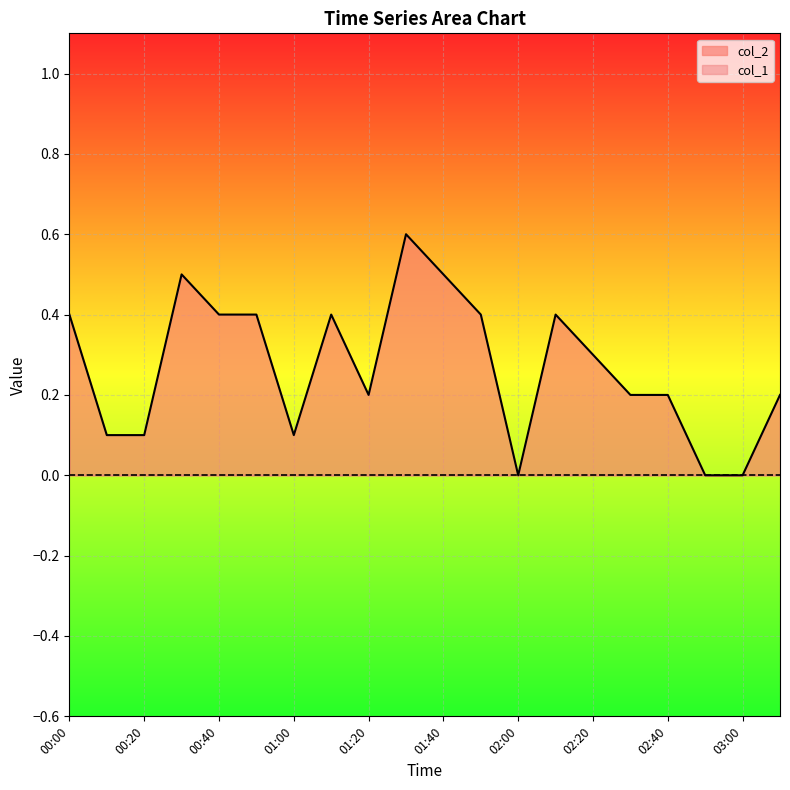

What is the difference between the maximum and minimum values?

0.6